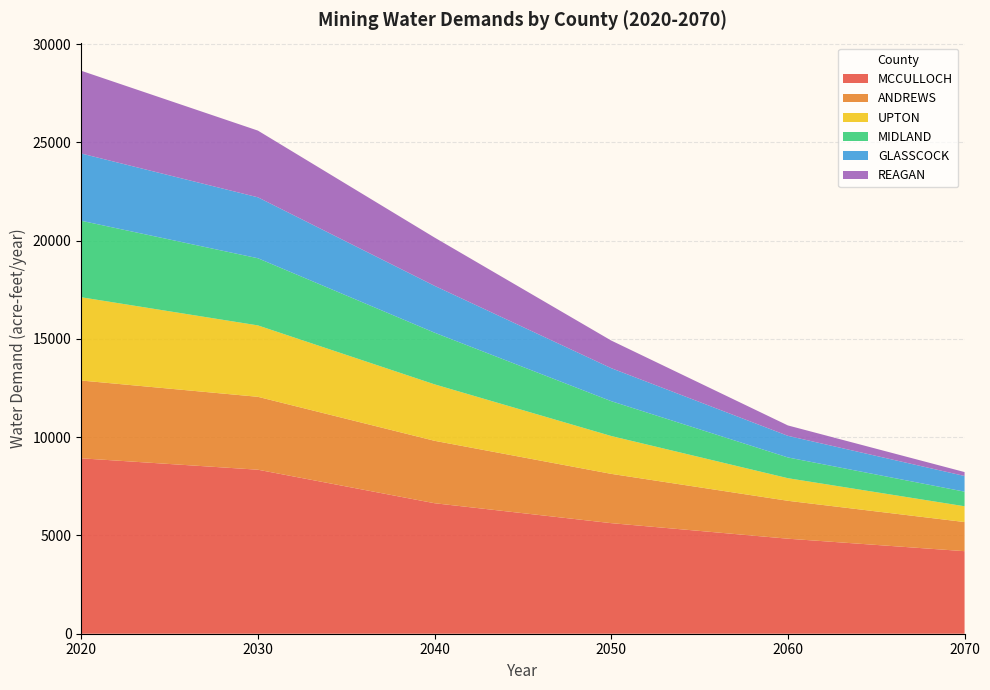

Is it true that MCCULLOCH equals 7622 at 2060?

False